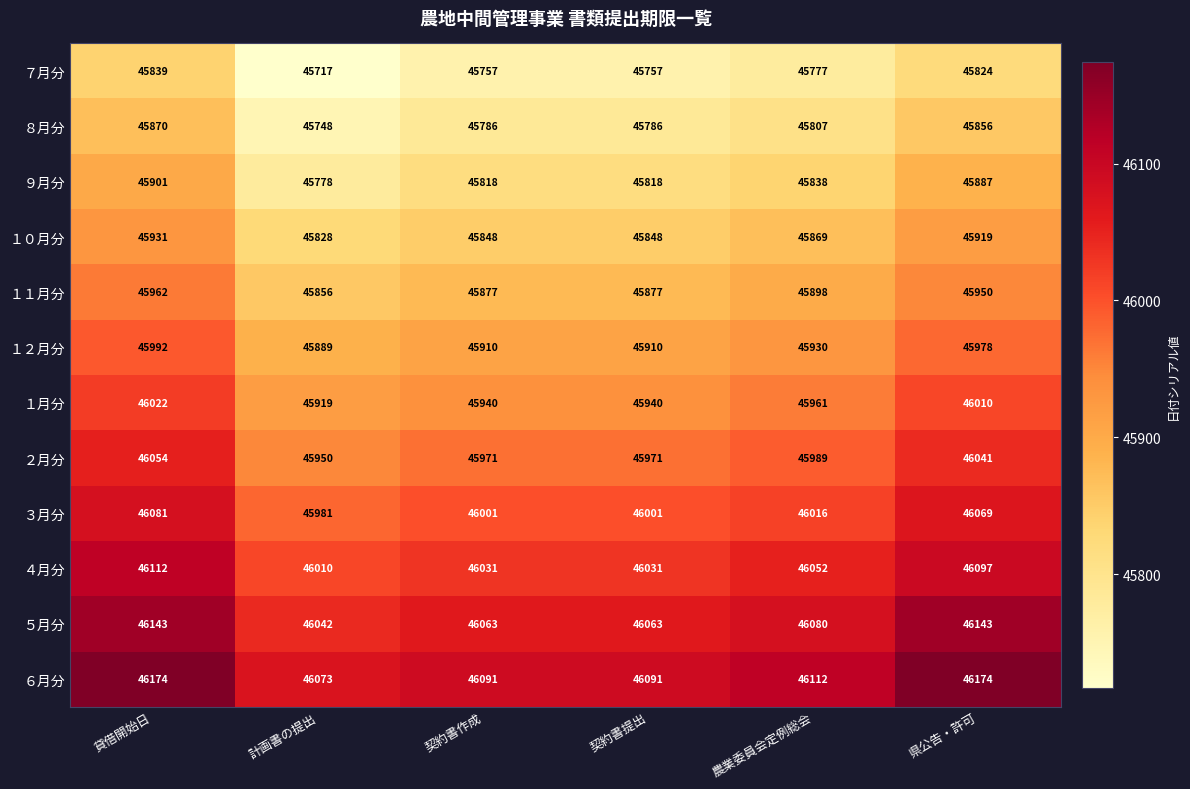

True or false: ９月分 has a value of 16199 at 県公告・許可.

False